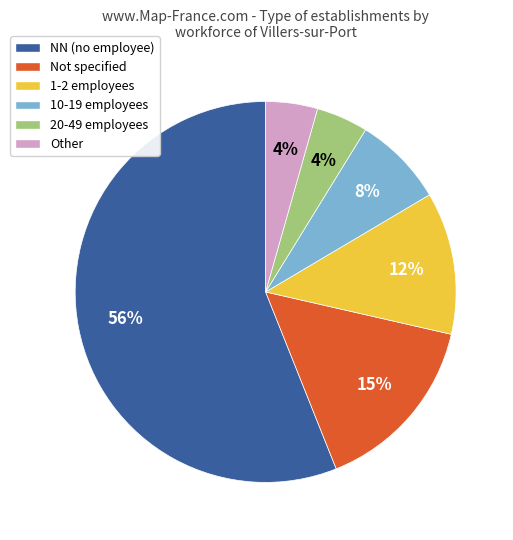

To the nearest percent, what percentage of the pie is Not specified?

15%